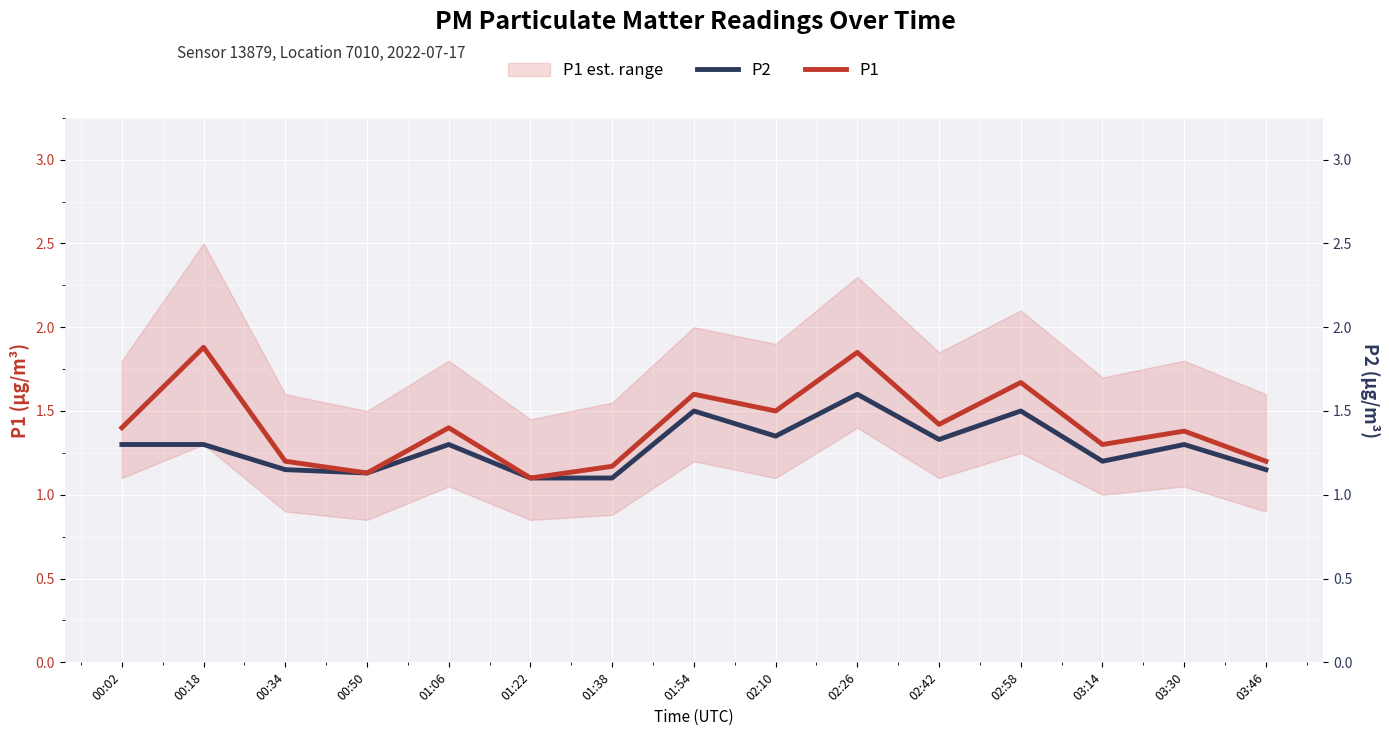

True or false: P1 and P2 intersect in this chart.

False